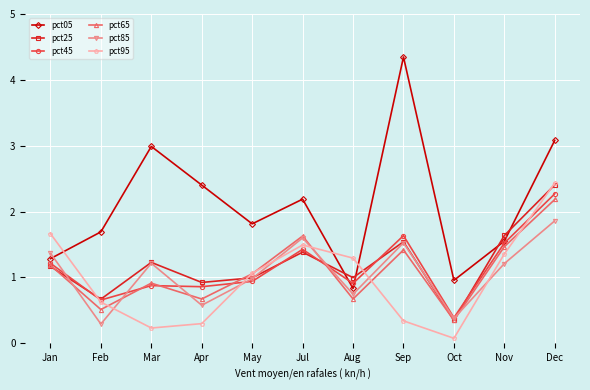

At how many categories does at least one series exceed 2?

5